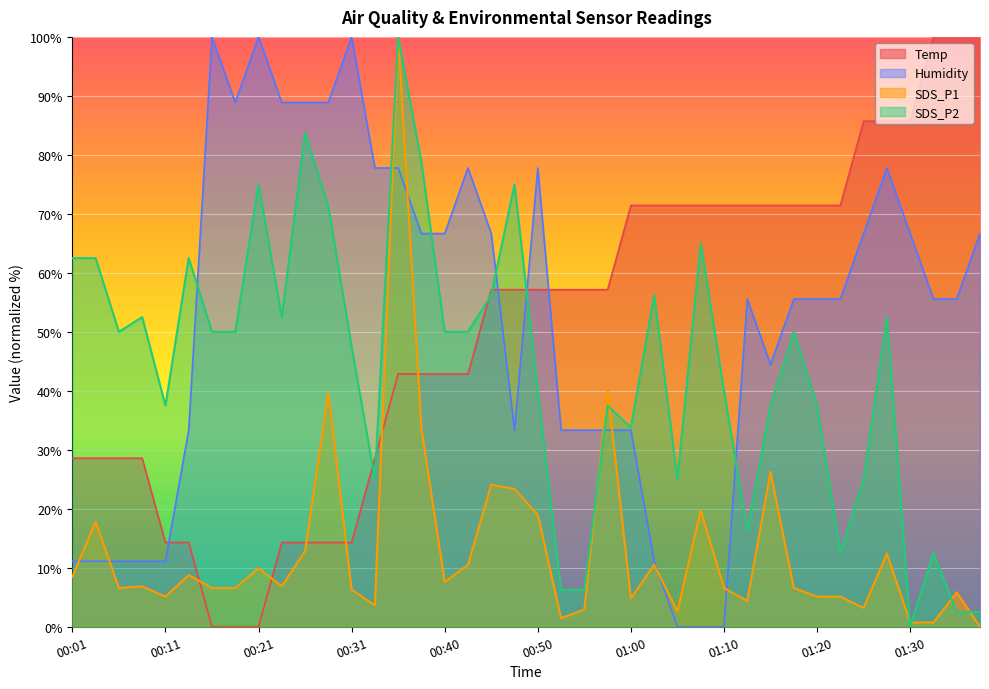

What is the total value across all series at 01:02?

149.3